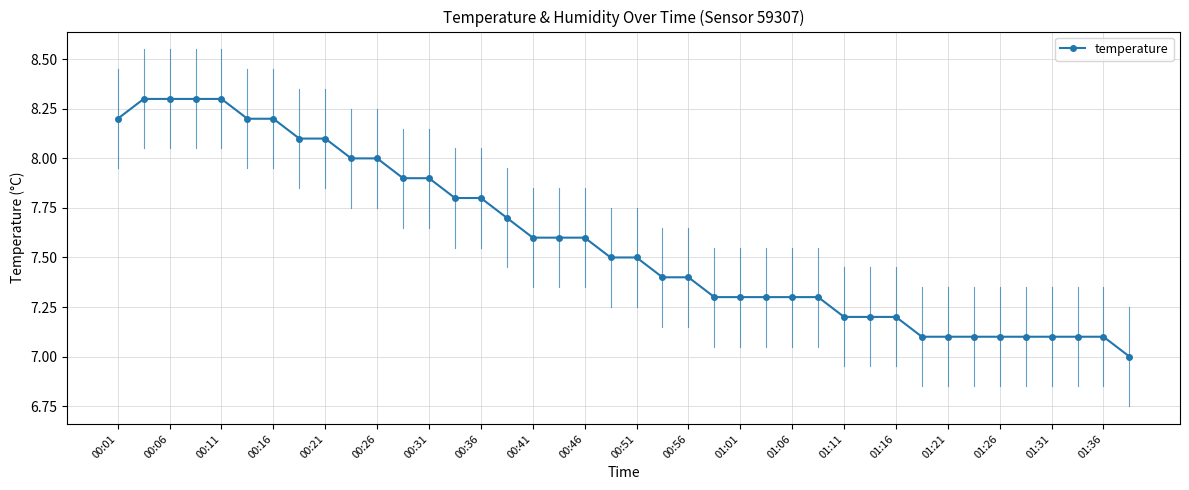

What is the sum of all values?

303.6